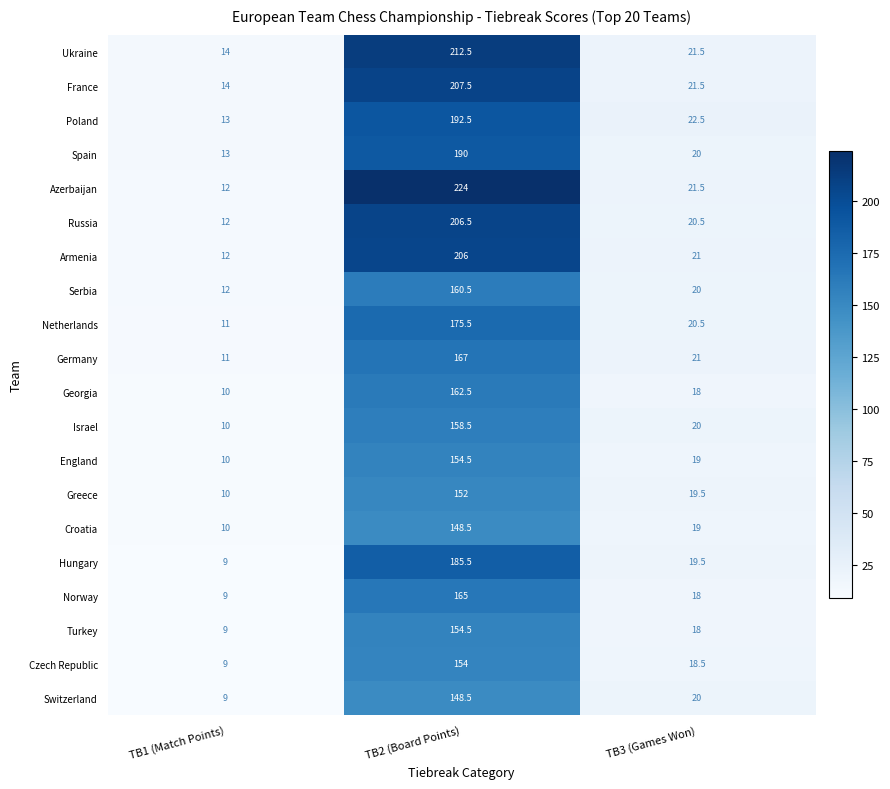

True or false: Switzerland has a value of 29.6 at TB3 (Games Won).

False